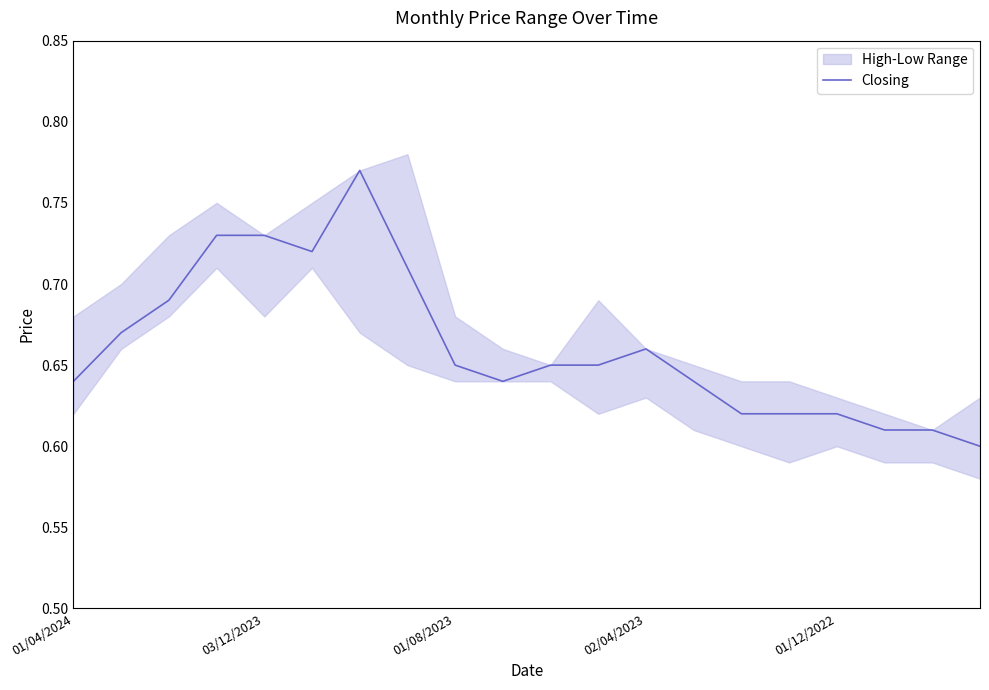

True or false: there are more than 2 points higher than both neighbors.

False